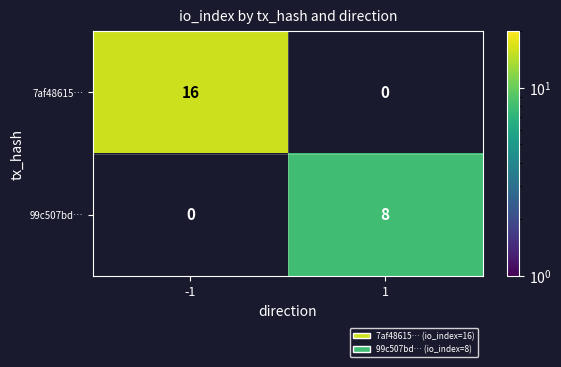

Which series has the largest total across all categories?

7af48615…